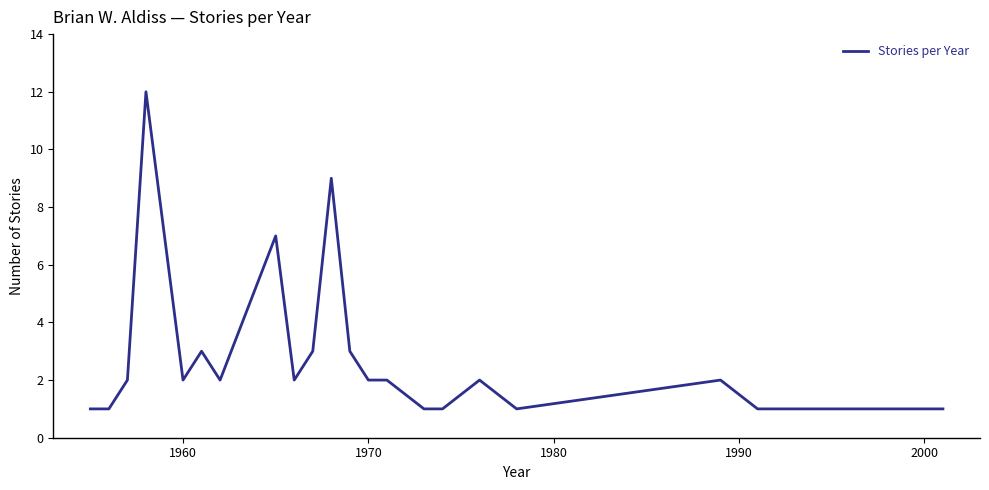

What is the maximum value shown in the chart?

12